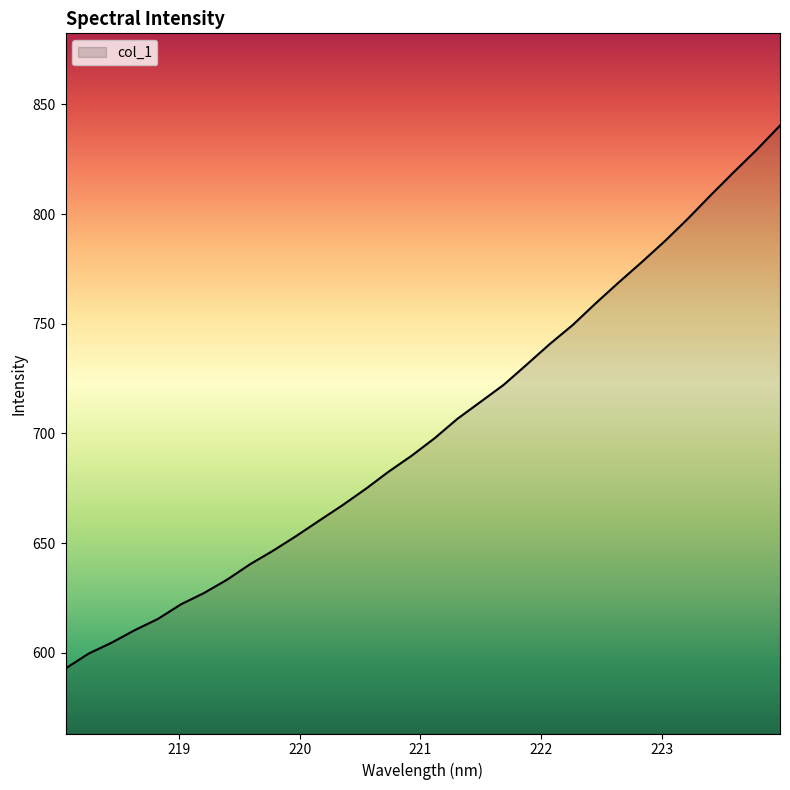

Does the chart have visible grid lines?

No